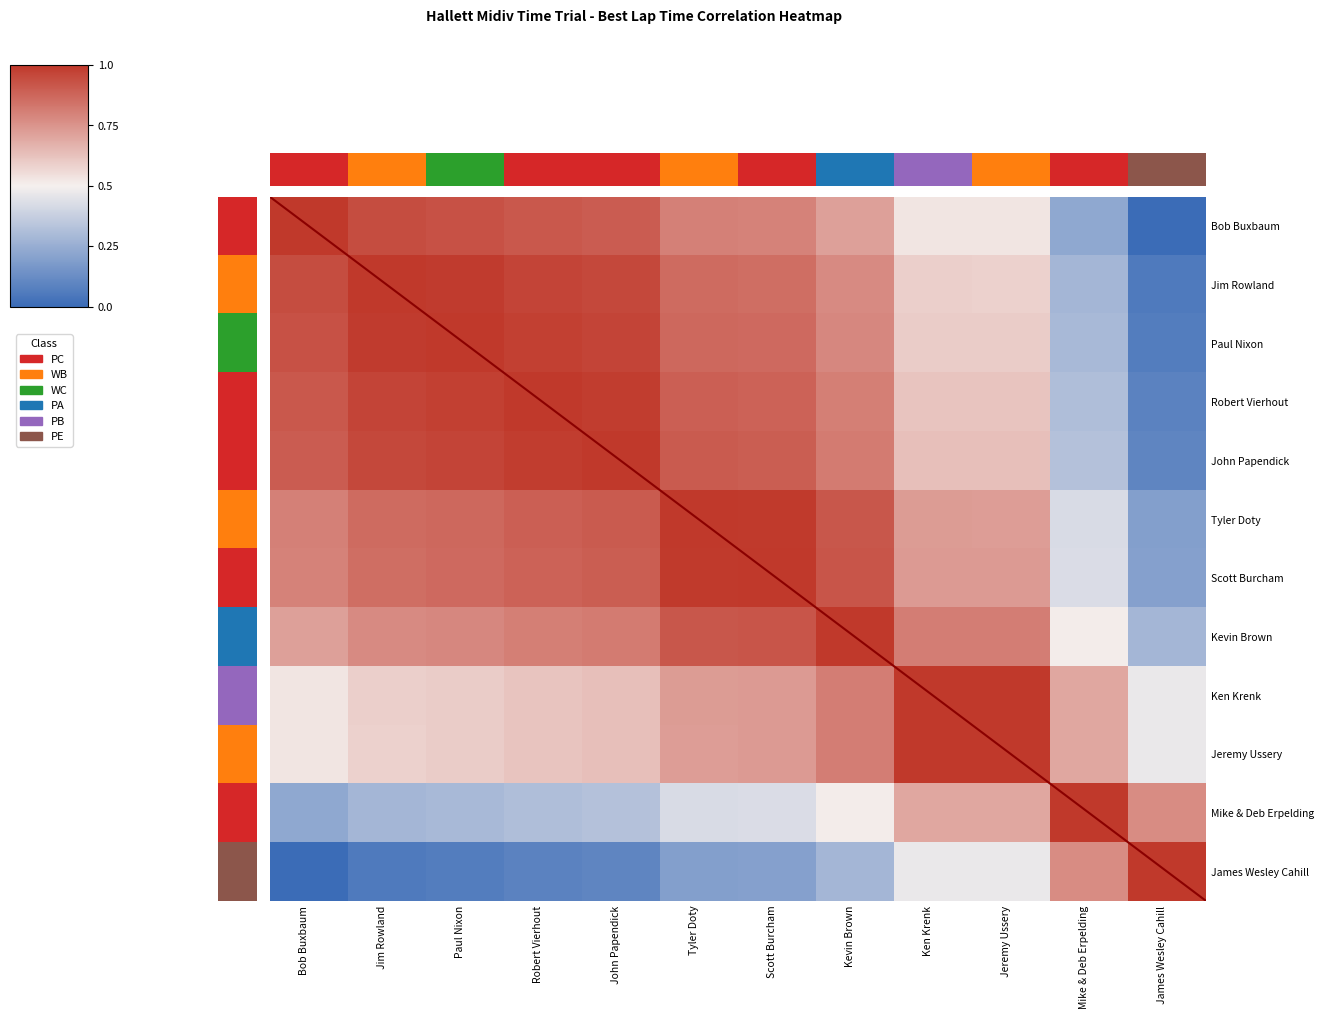

Which has a higher value, Scott Burcham or James Wesley Cahill?

Scott Burcham